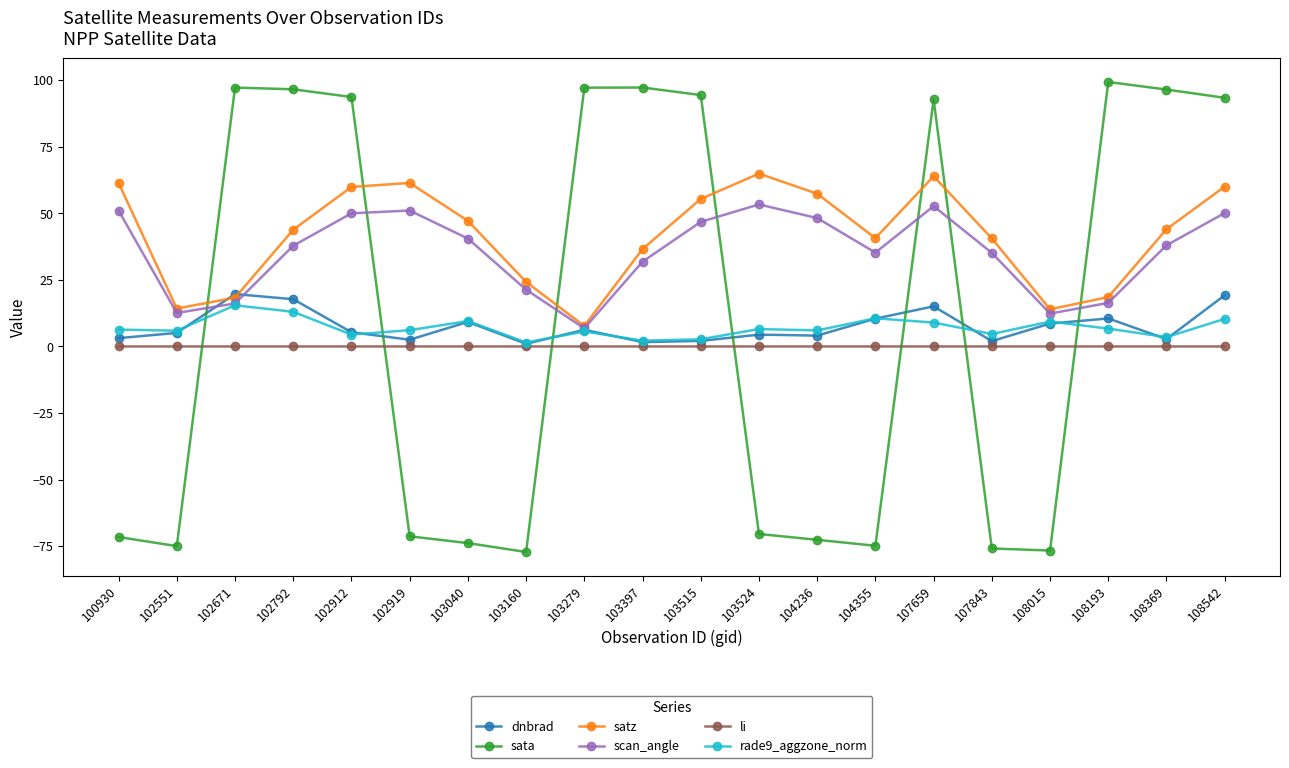

Between which two adjacent categories do sata and satz first intersect?

102551 and 102671